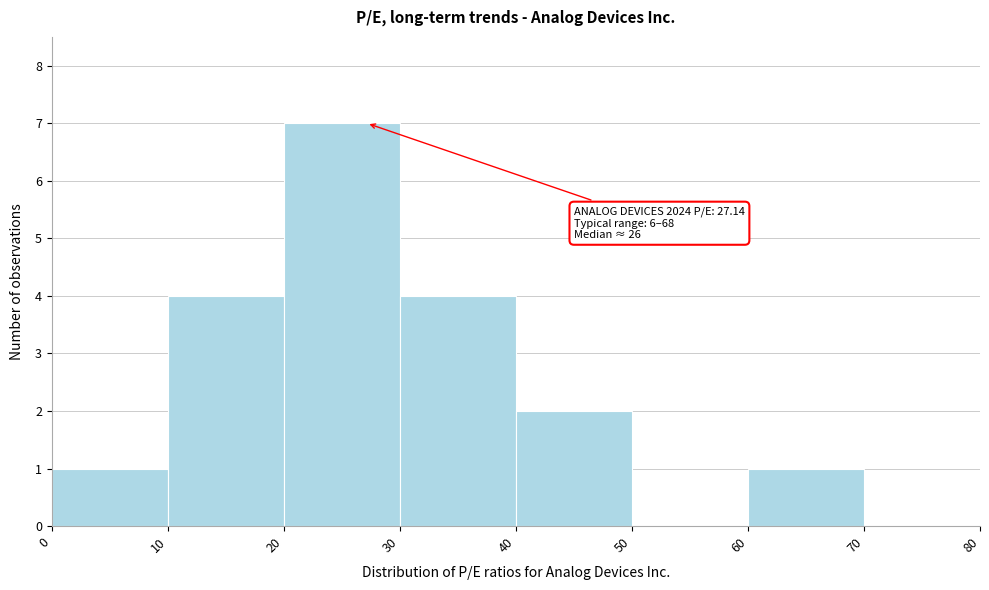

Which range on the x-axis has the tallest bar?

20 to 30